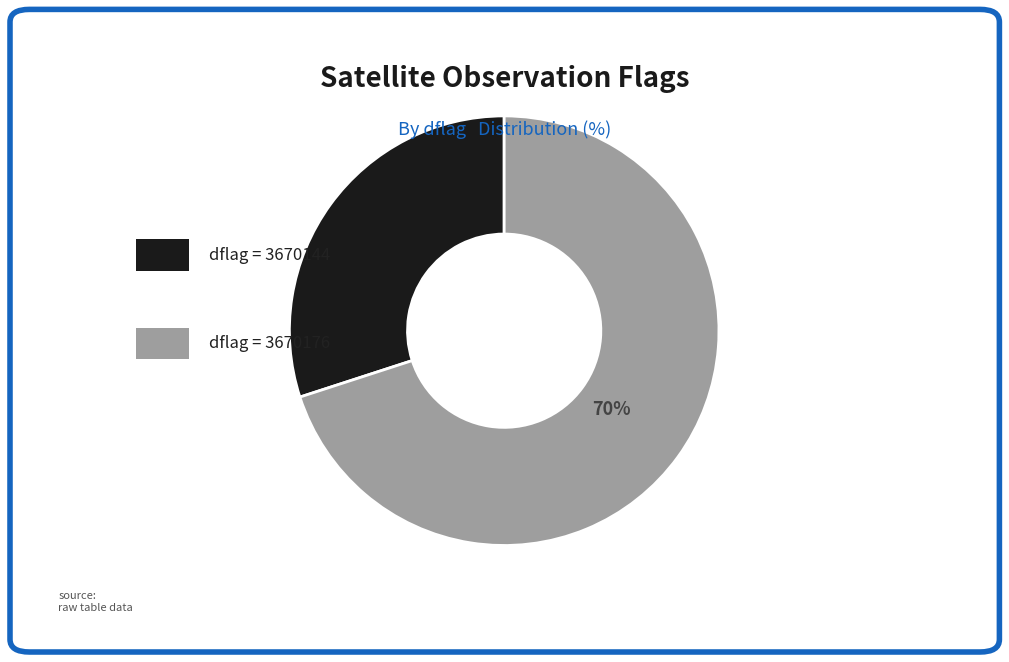

Does any single category account for the majority?

Yes